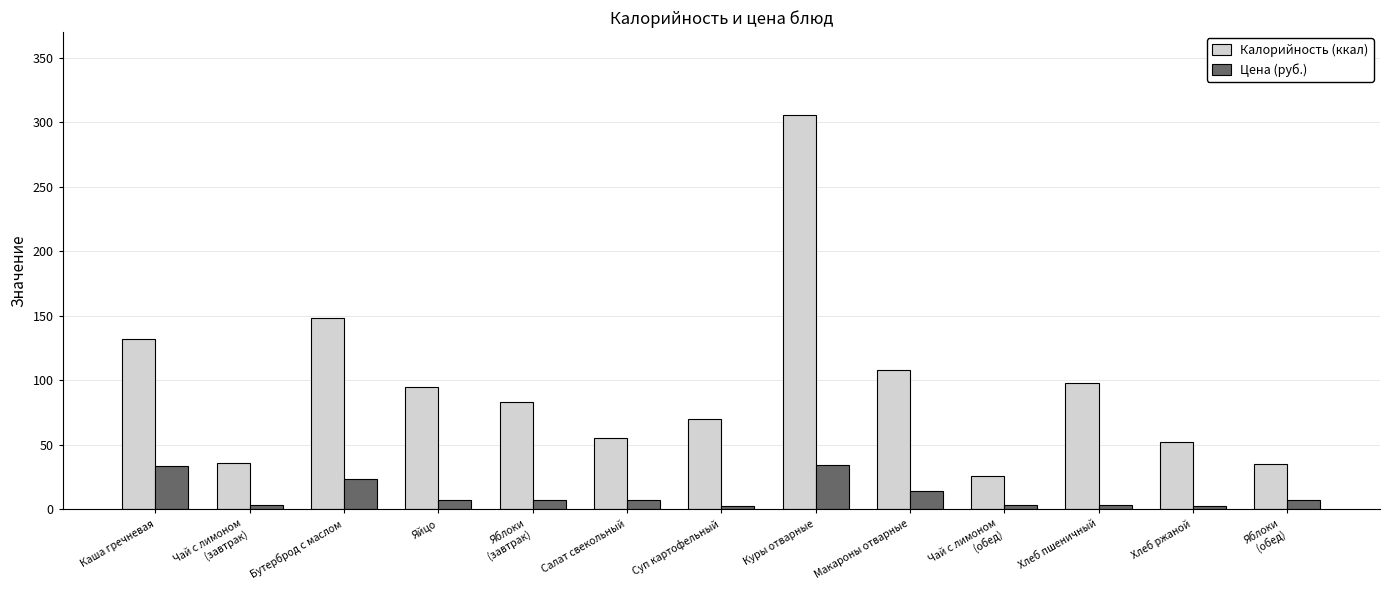

What is the maximum value for Калорийность (ккал)?

306.0